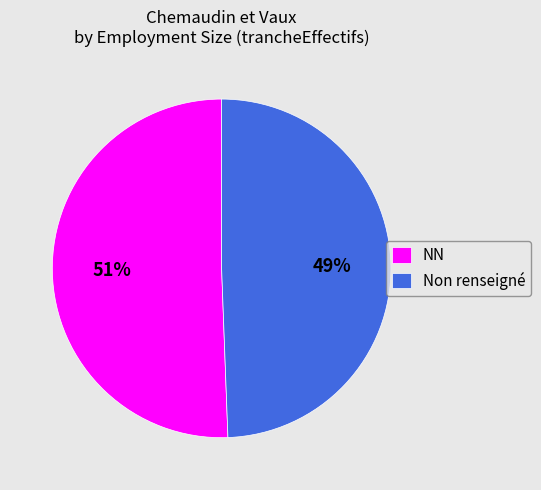

Does any single category account for the majority?

Yes